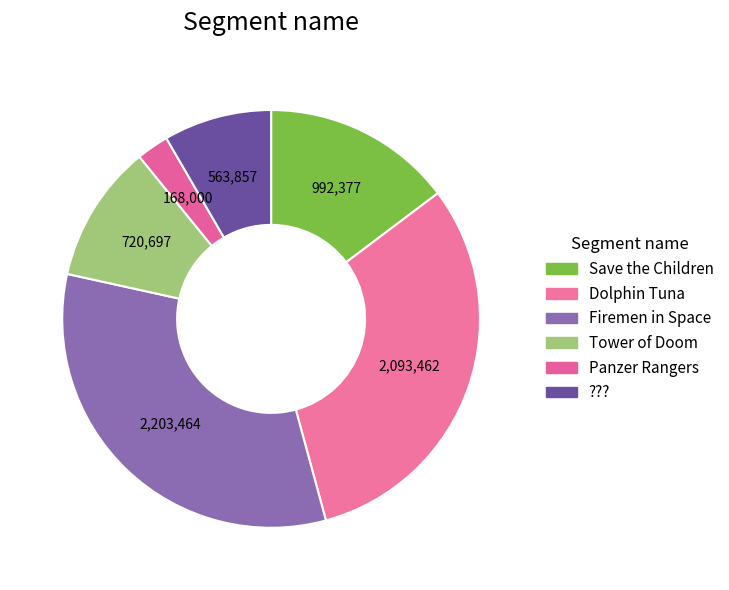

Does Tower of Doom account for over 50% of the chart?

No